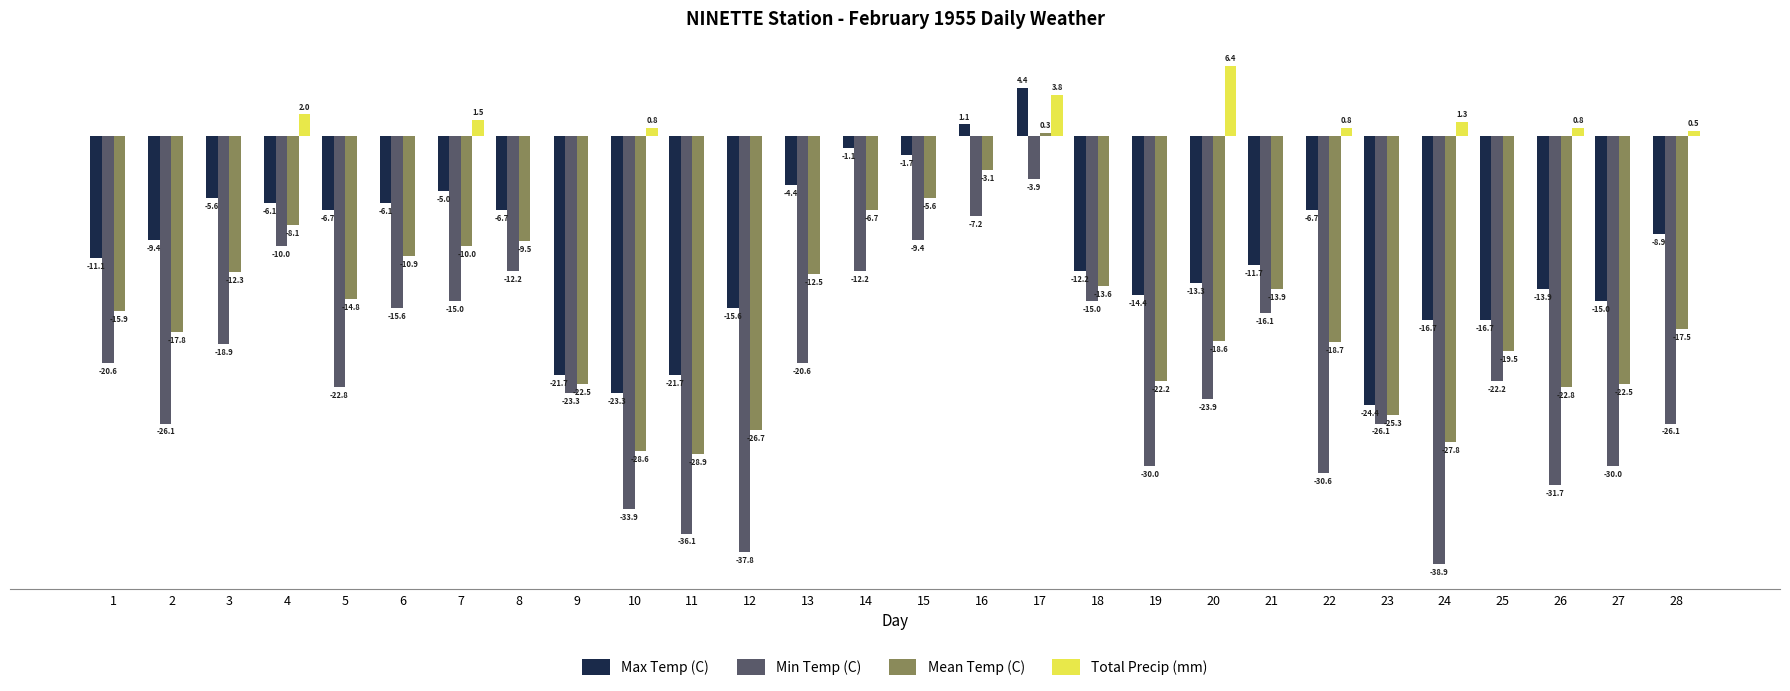

Is the value of Total Precip (mm) at 18 greater than the value of Max Temp (C) at 27?

Yes